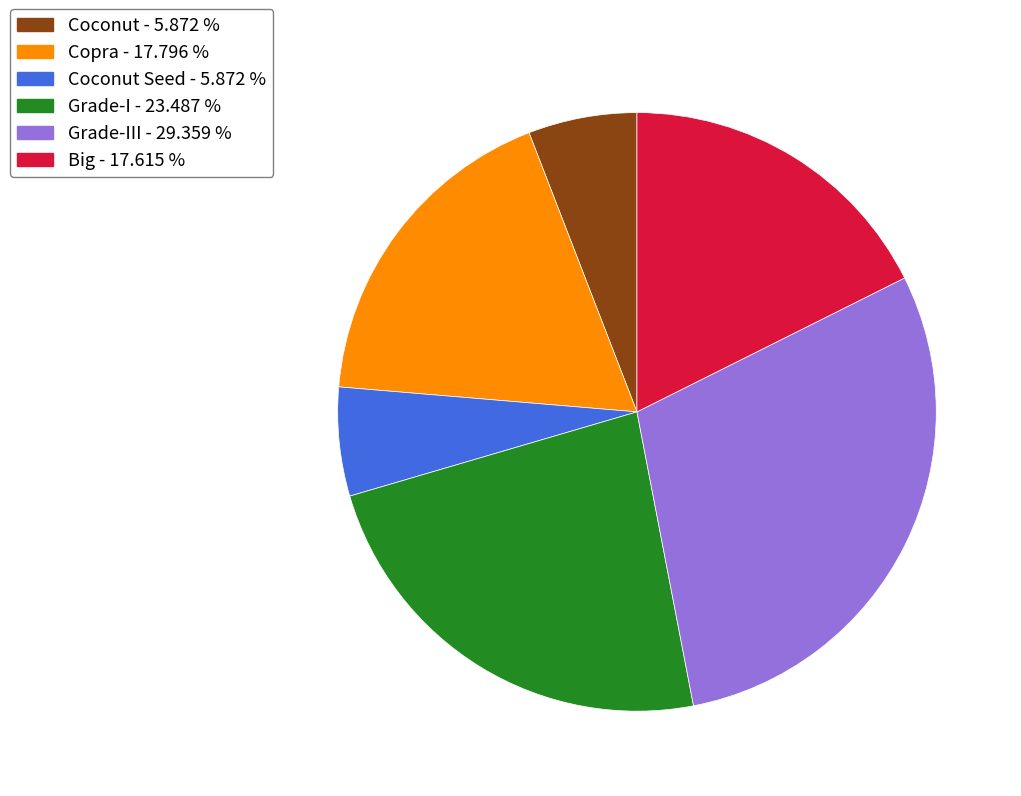

Is there a majority slice in this chart?

No